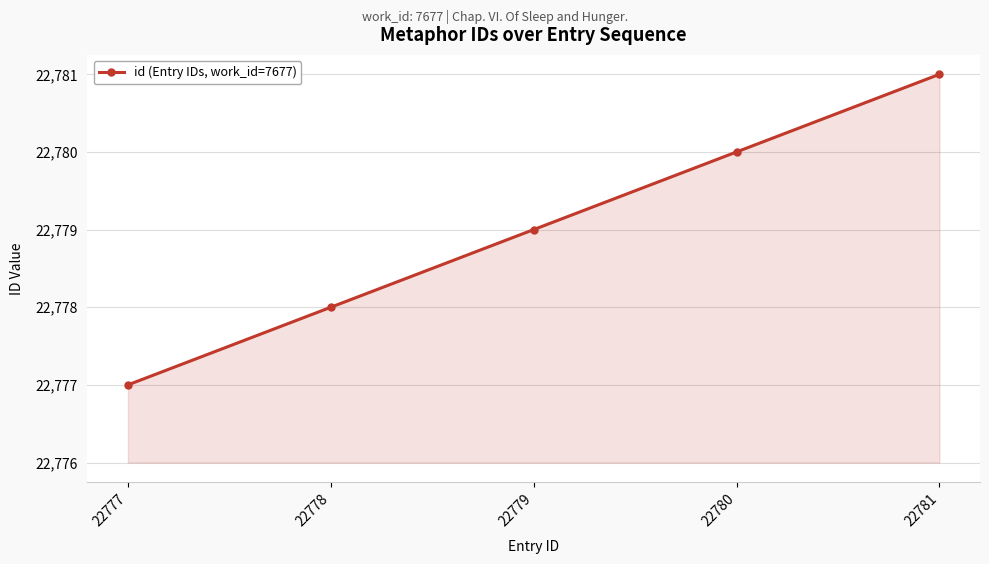

True or false: the data has more than 0 interior local peaks.

False